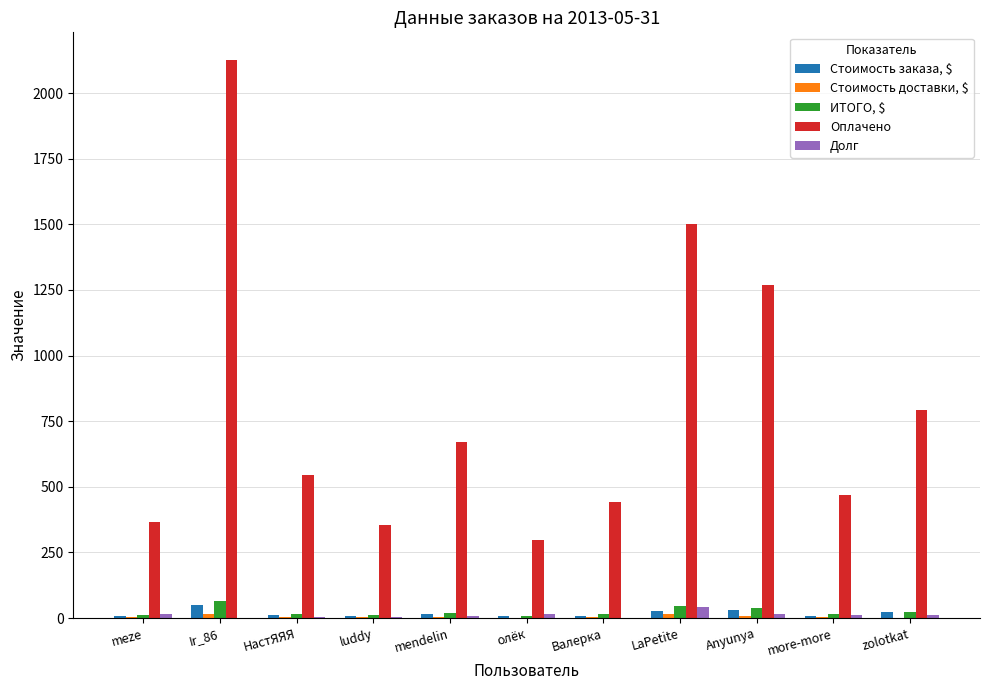

How many categories are shown in the chart?

11